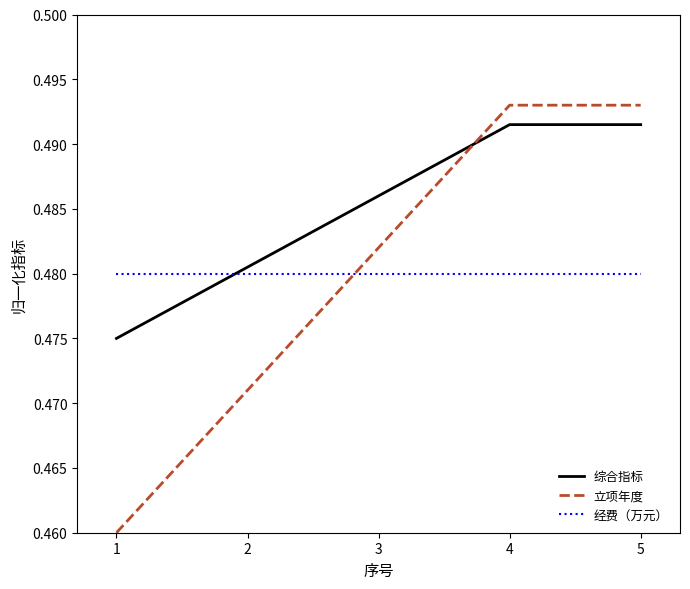

Rank the series at 3 from lowest to highest value.

经费（万元）, 立项年度, 综合指标